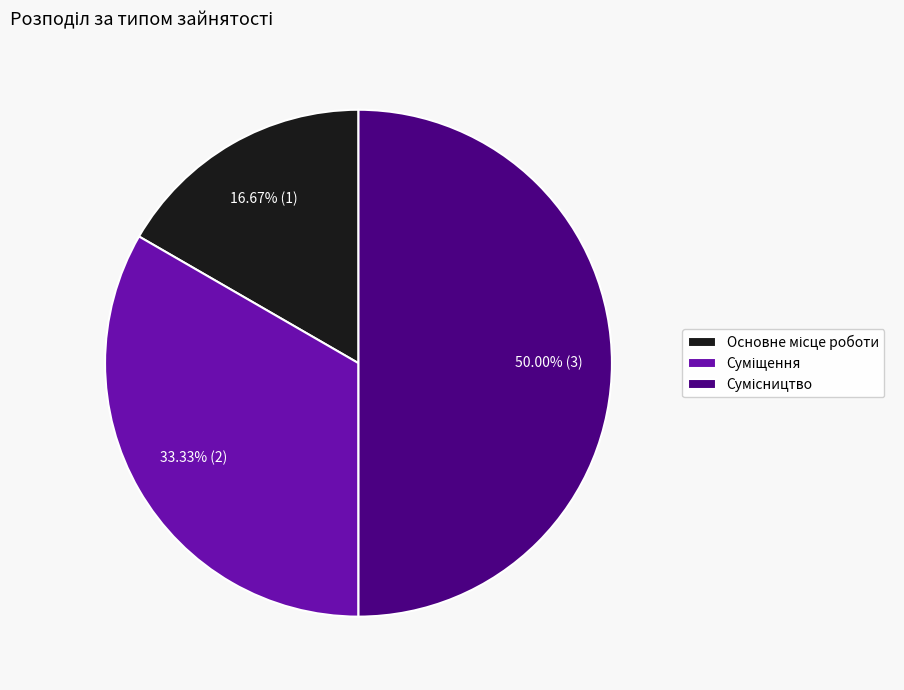

What is the ratio of the value at Сумісництво to the value at Суміщення?

1.5